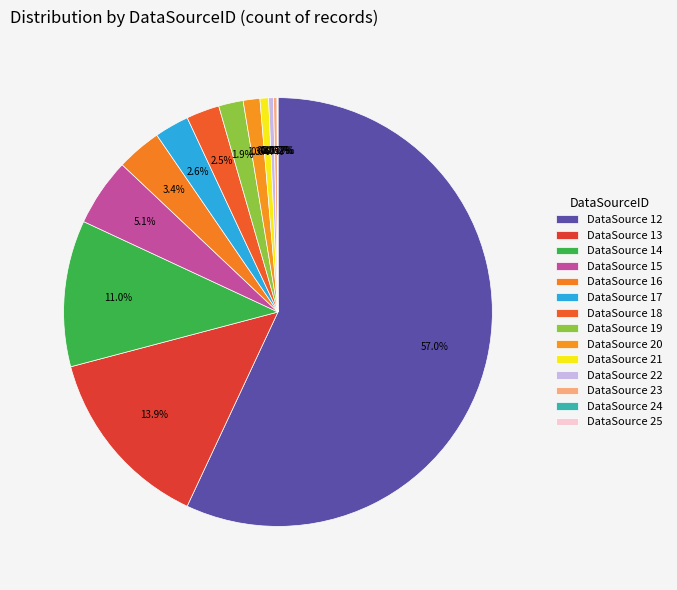

Which slice is the smallest?

25